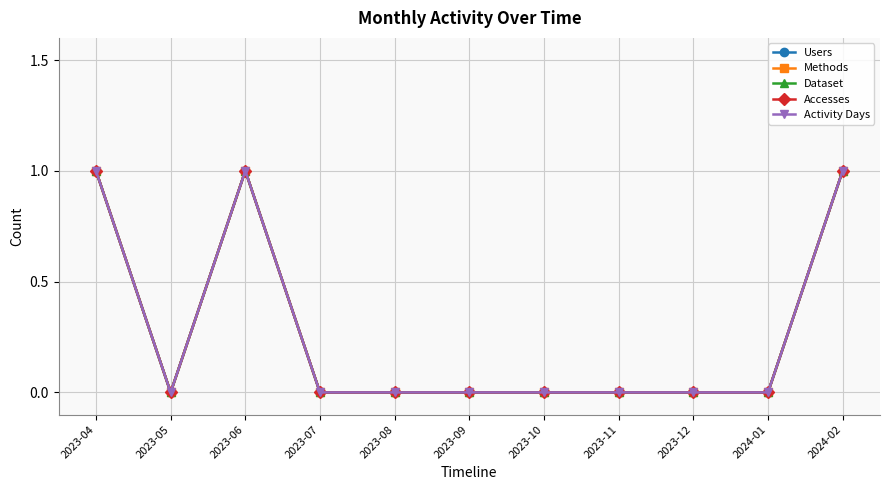

Which category has the lowest value in the Activity Days series?

2023-05